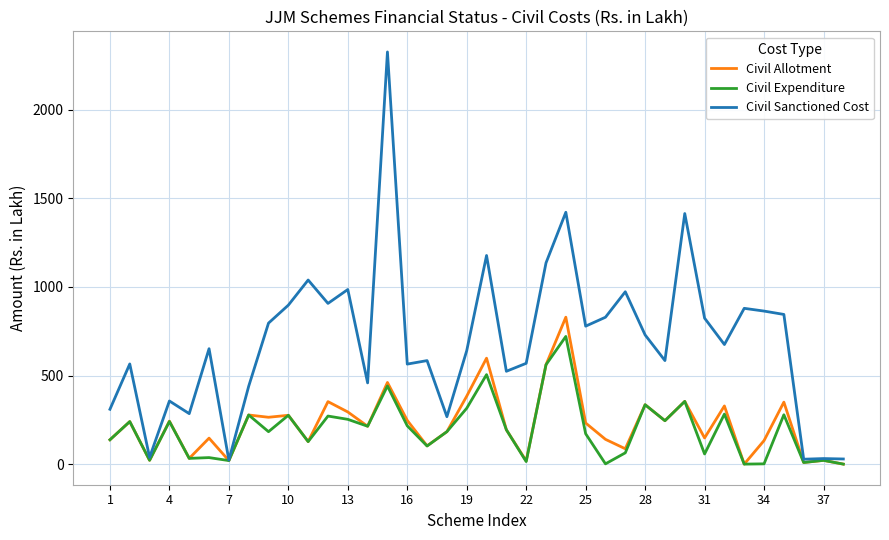

Which series has the largest range (max minus min)?

Civil Sanctioned Cost